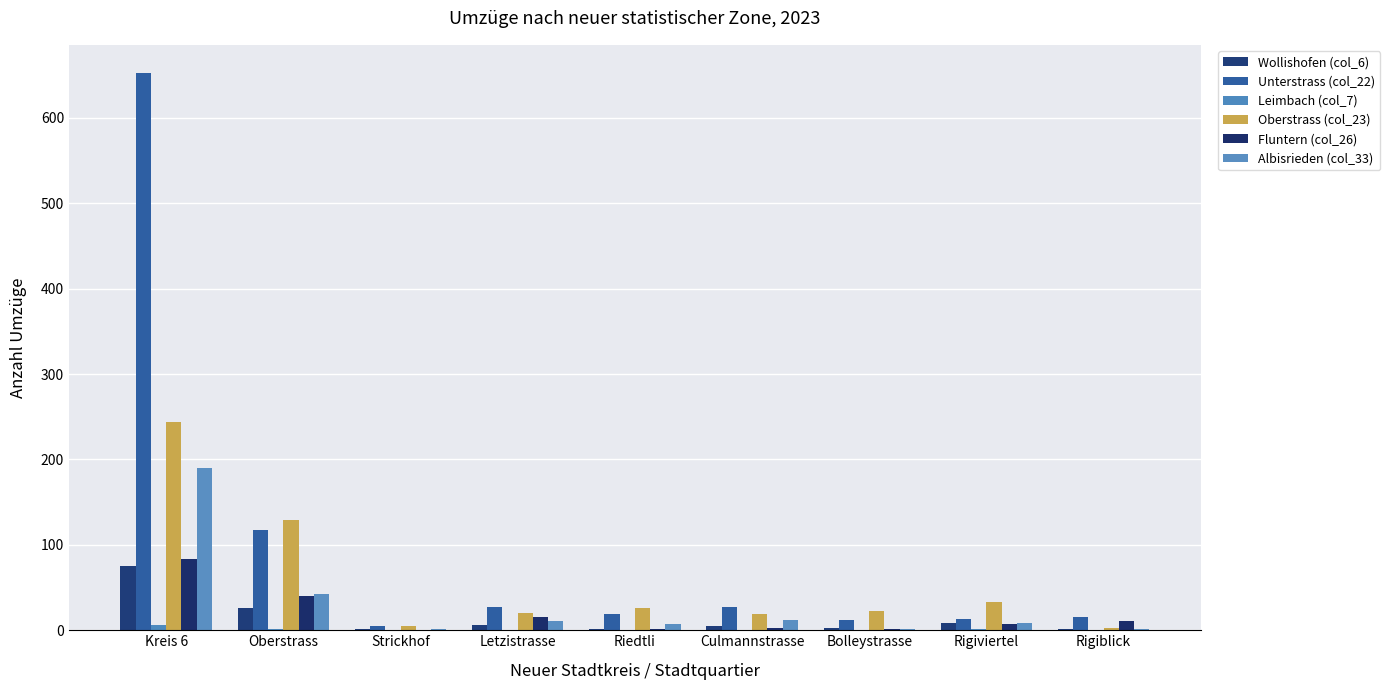

Which category has the highest value across all series?

Kreis 6